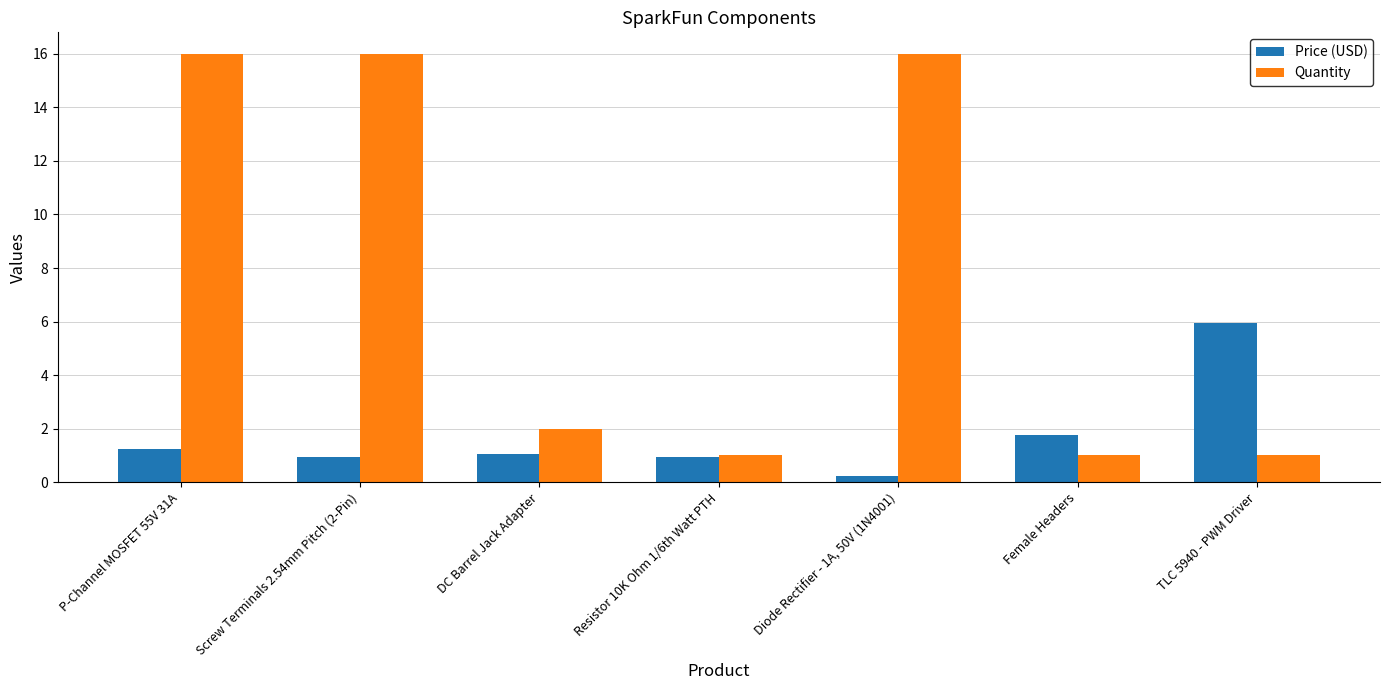

What is the maximum value shown in the chart?

16.0